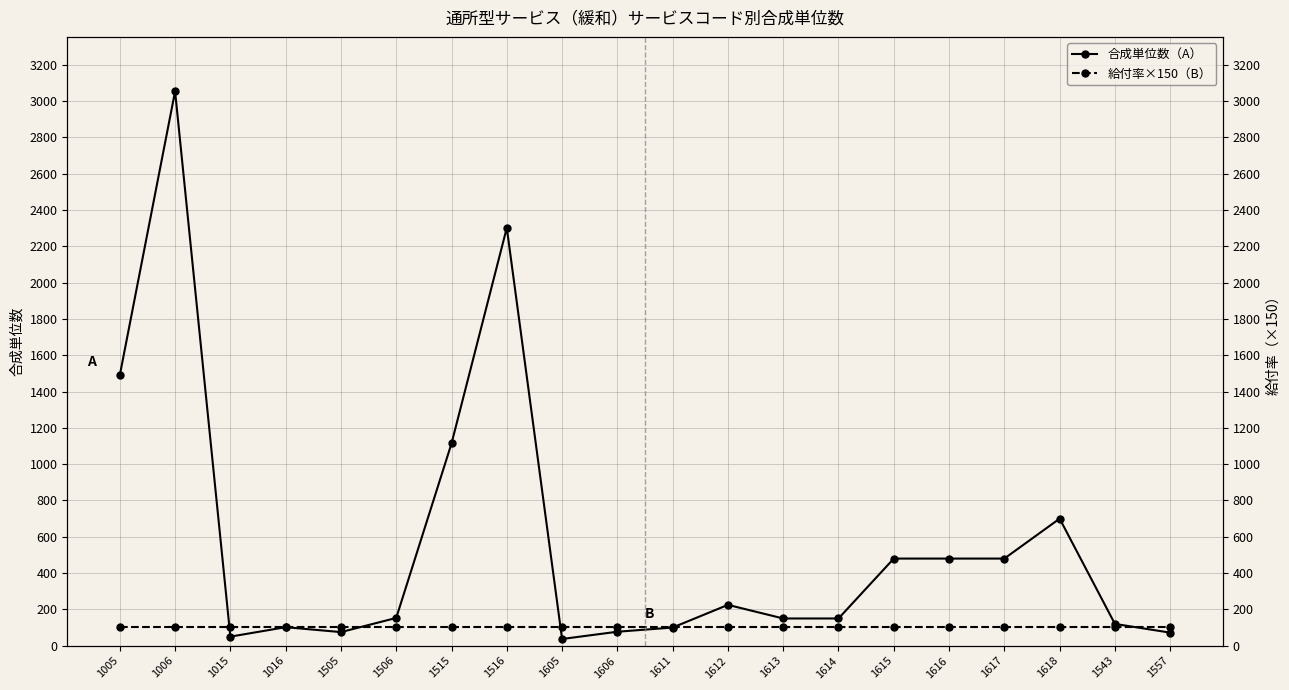

Where do 給付率×150（B） and 合成単位数（A） first cross each other?

1006 and 1015